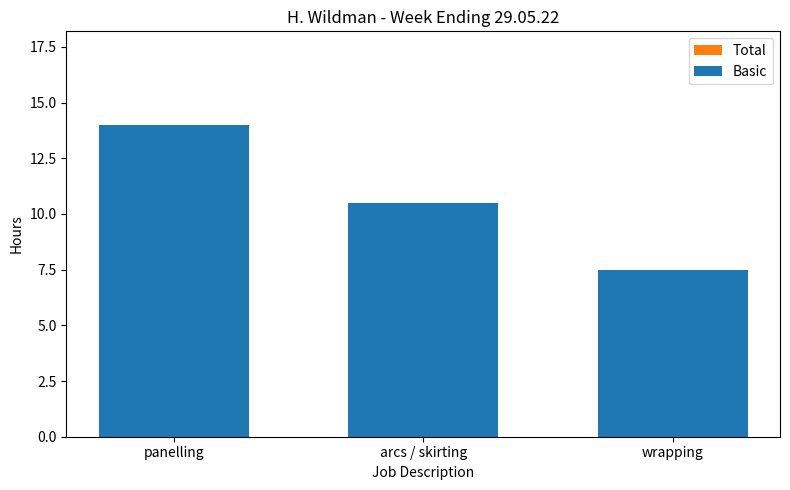

What position from the right is arcs / skirting?

2